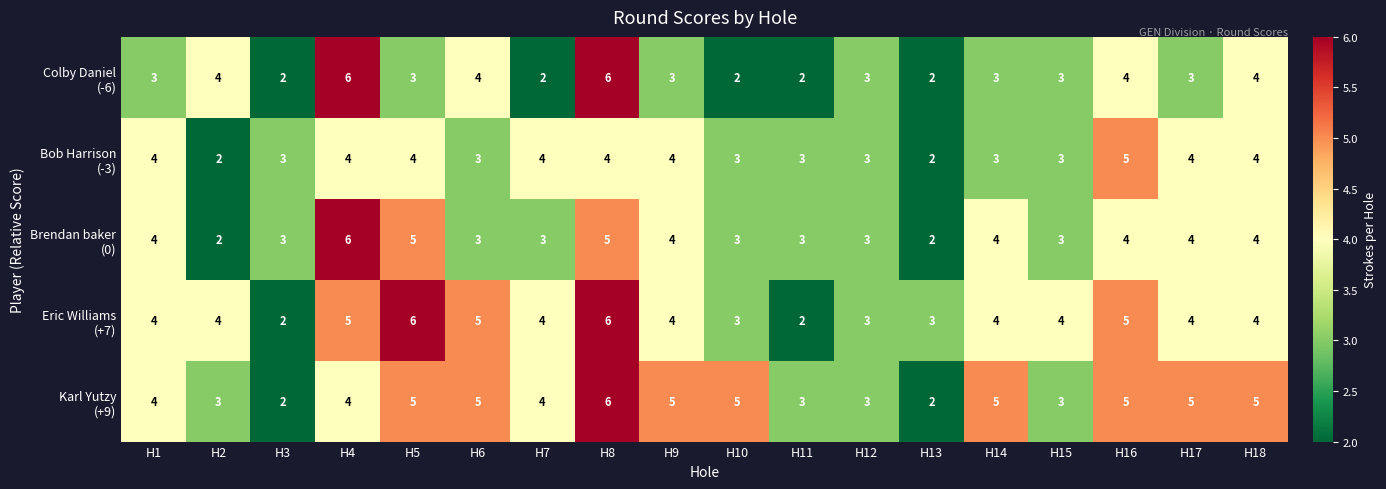

What is the greatest value displayed?

6